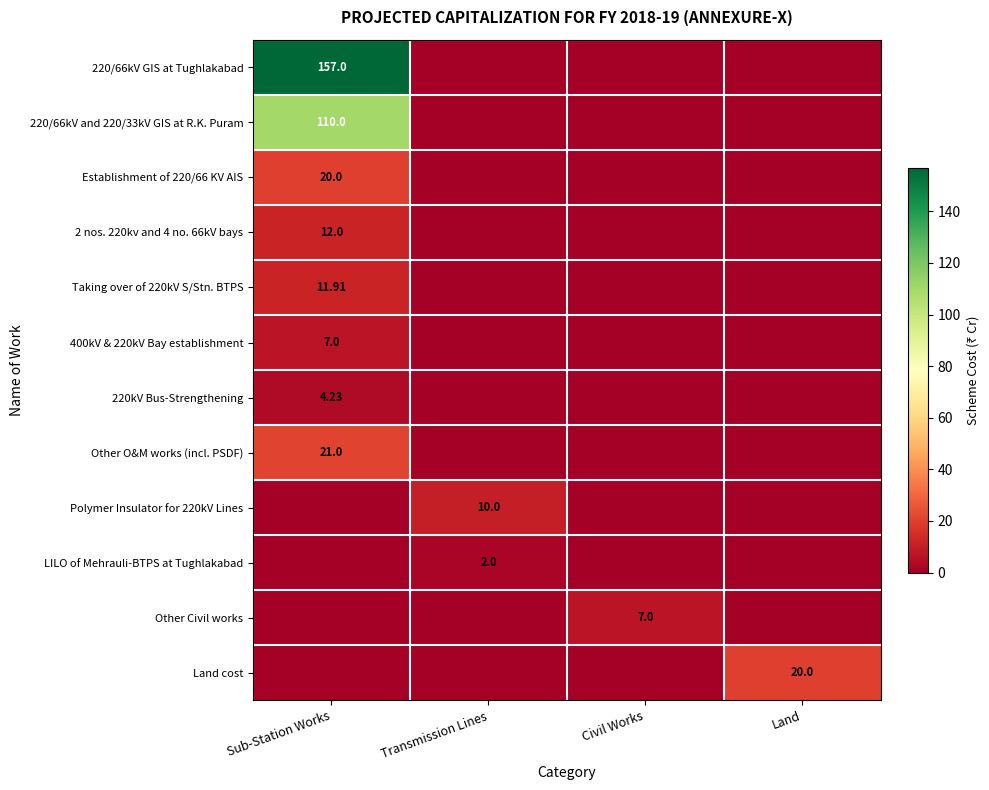

Rank the categories by 400kV & 220kV Bay establishment value from highest to lowest.

Sub-Station Works, Transmission Lines, Civil Works, Land